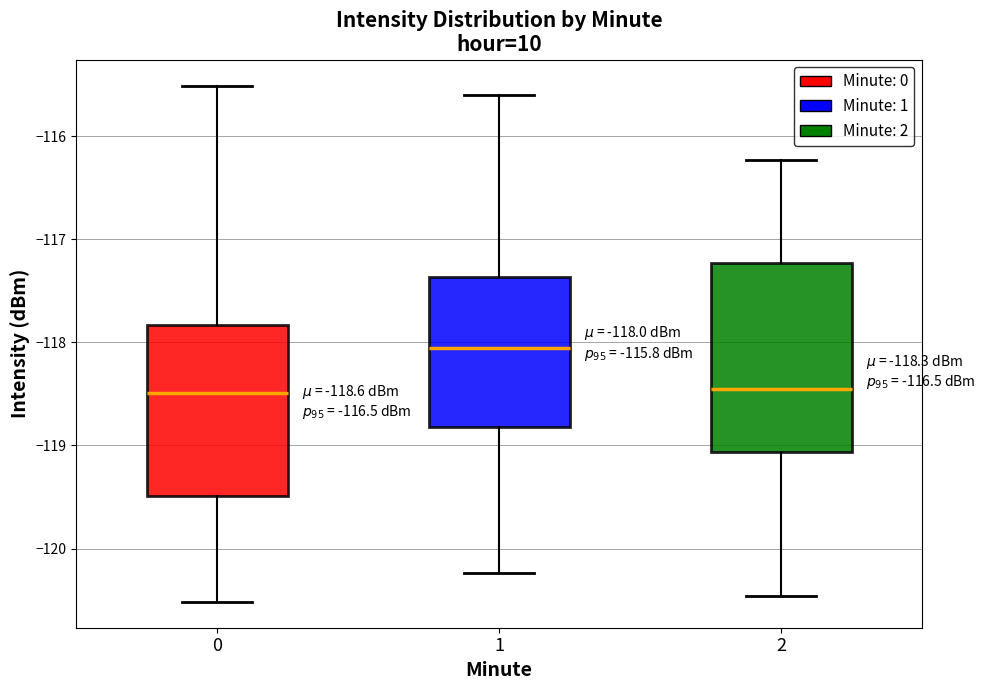

Comparing the boxes themselves (not the whiskers), which one is the tallest?

2